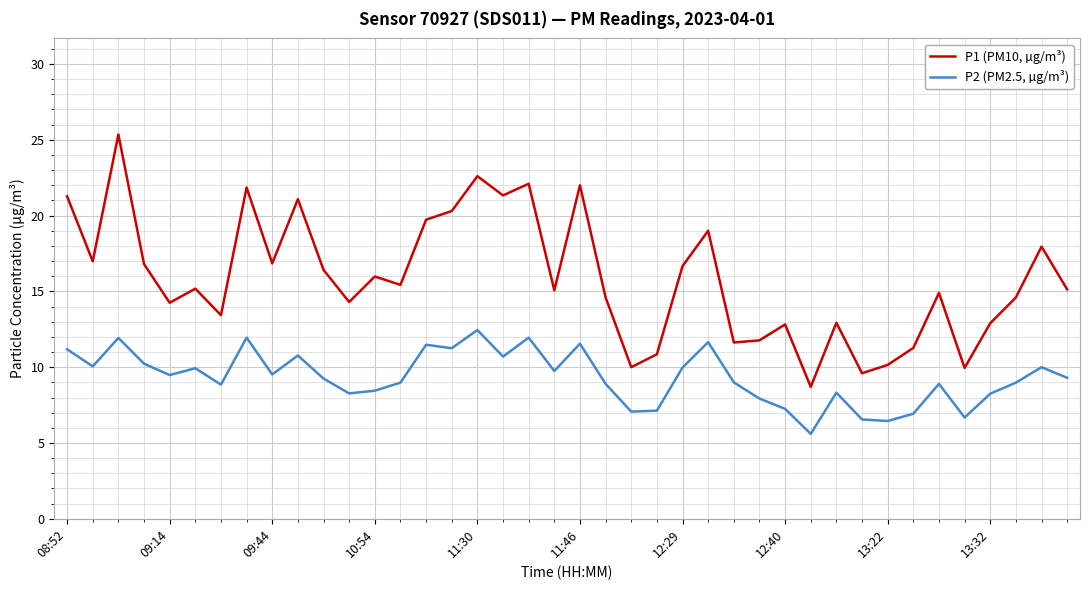

Which series has the largest range (max minus min)?

P1 (PM10, µg/m³)